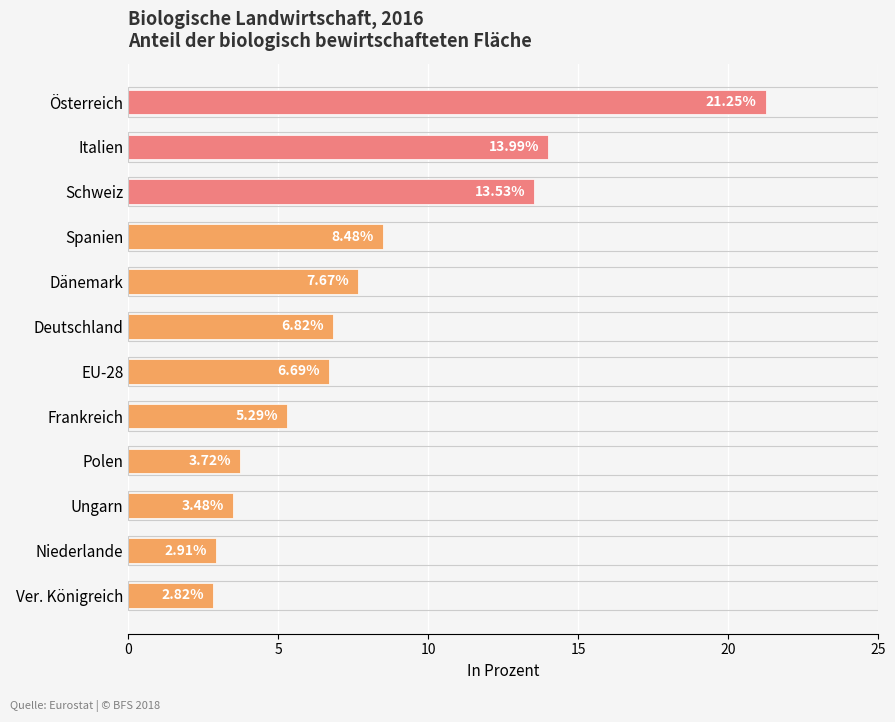

What is the difference between the maximum and minimum values?

18.4